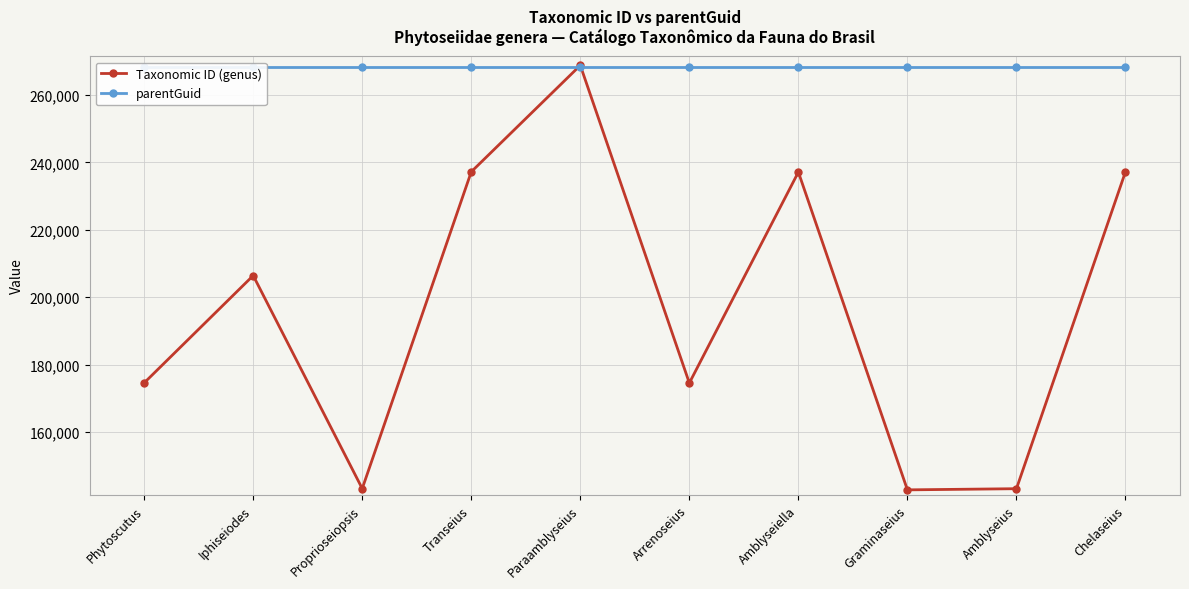

What is the total value across all series at Paraamblyseius?

537157